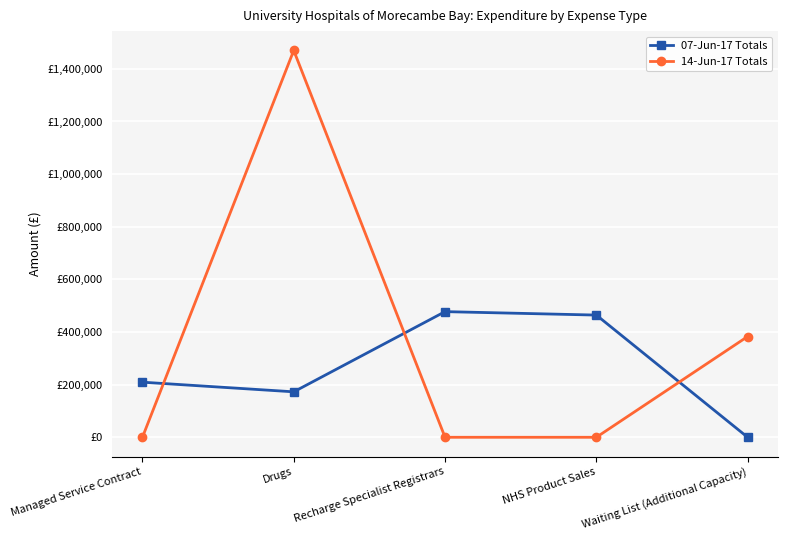

What is the difference between the 14-Jun-17 Totals values at Drugs and NHS Product Sales?

1469934.7